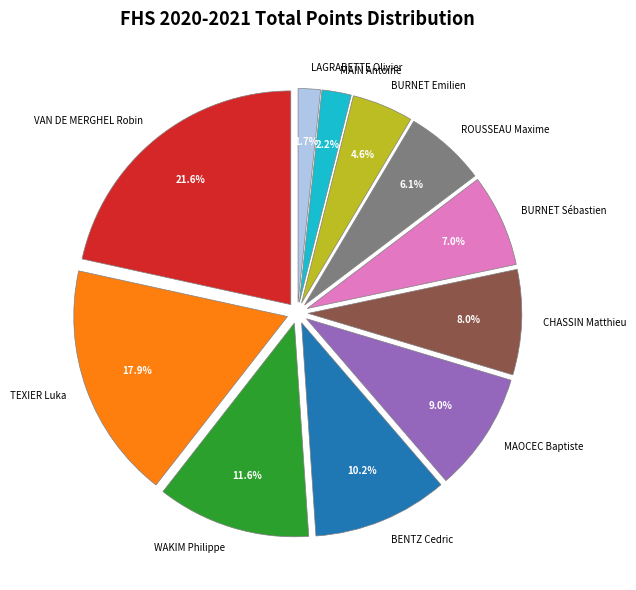

Count the number of slices in the pie.

11